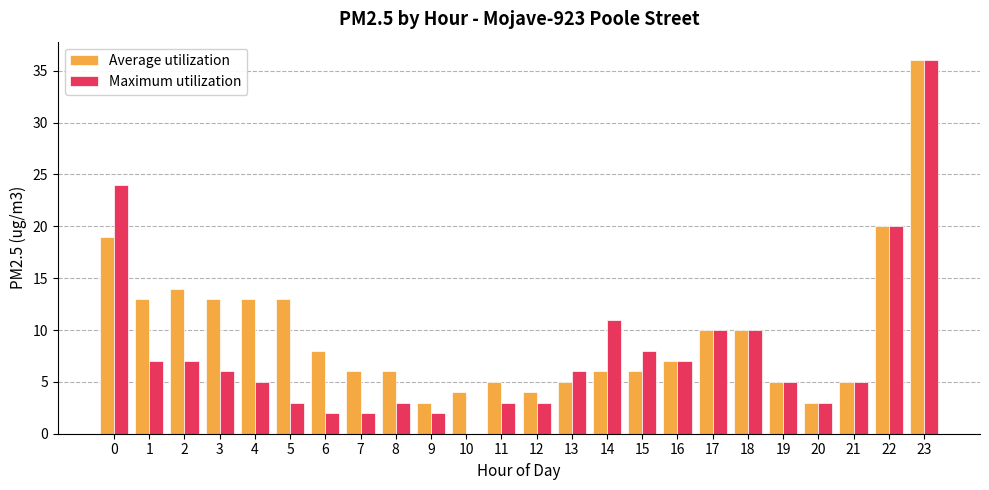

What is the sum of the Maximum utilization values at 11 and 2?

10